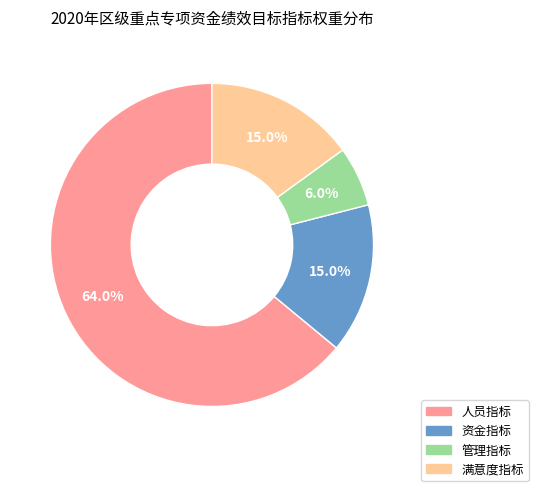

Does any single category account for the majority?

Yes